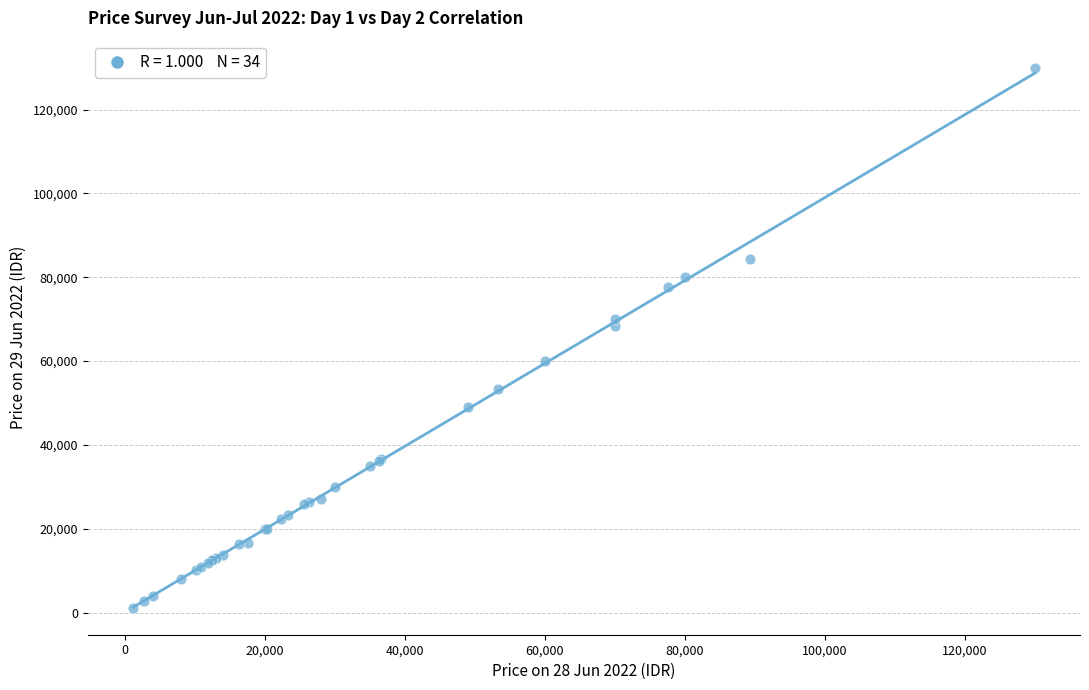

What Y value in the scatter plot is closest to 65583?

68333